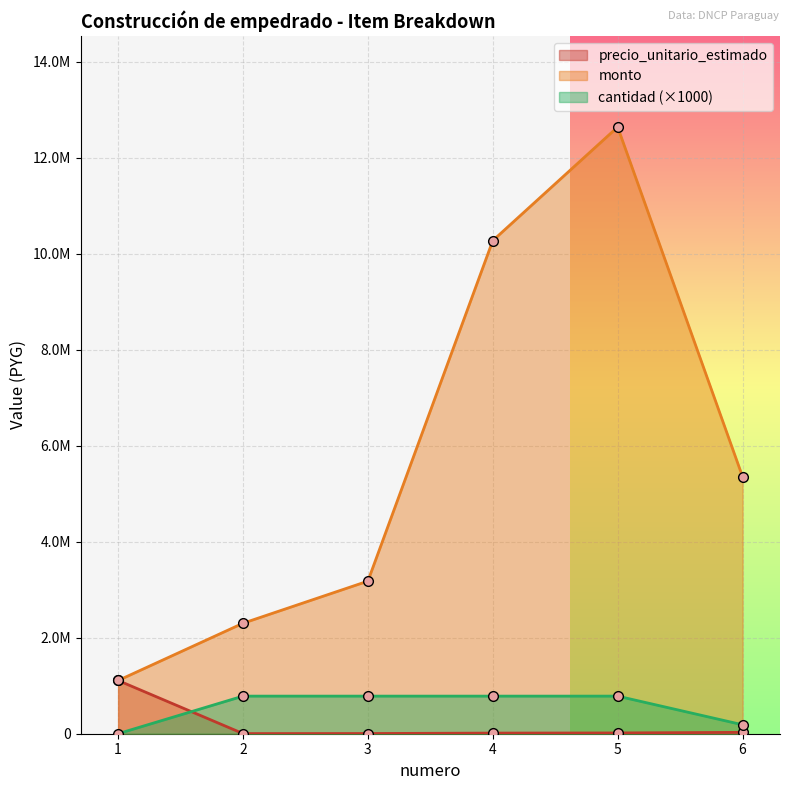

At which label does precio_unitario_estimado first exceed 16134?

1